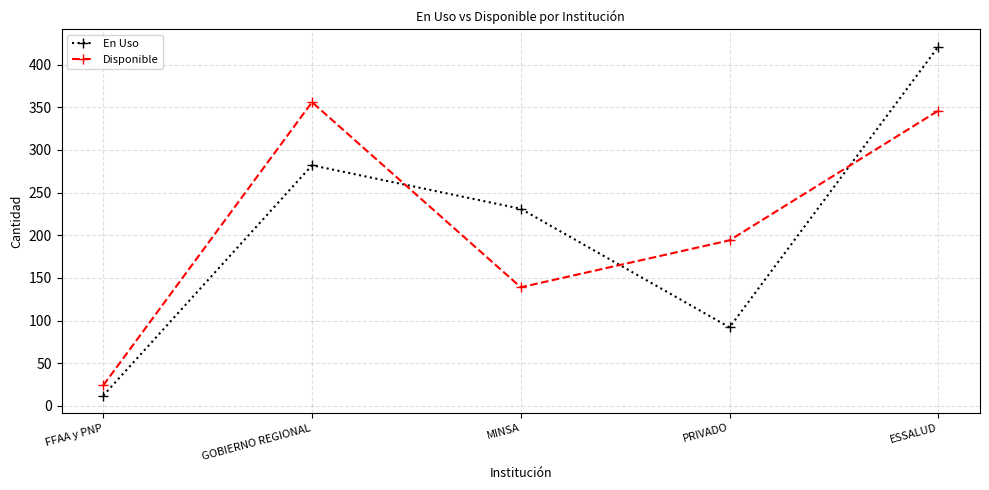

Where is Disponible nearest to the value 190?

PRIVADO